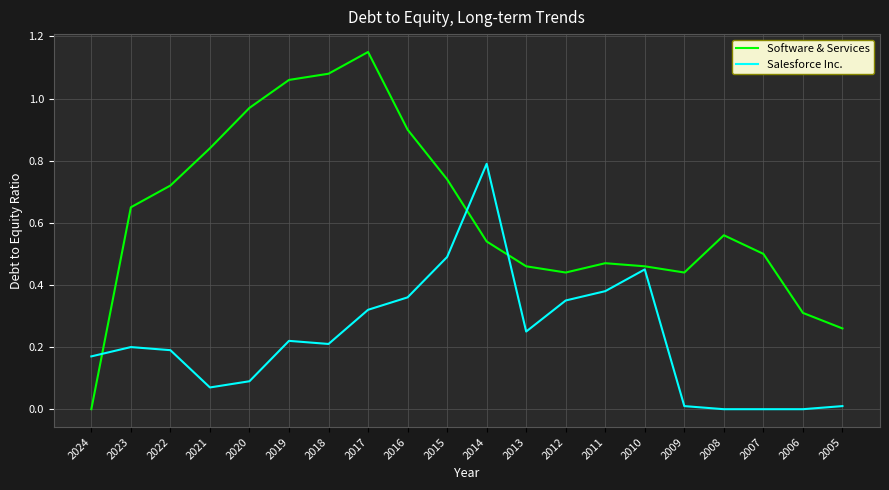

Does the chart display data point markers on the line(s)?

No